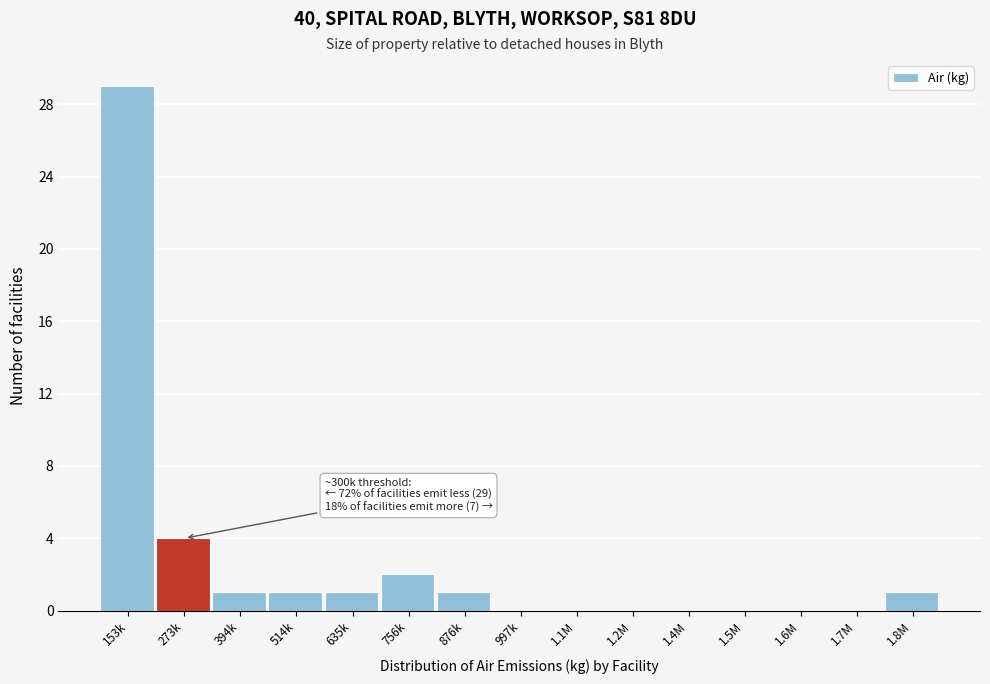

Reading left to right, what are all the values shown in this chart?

153k=29	273k=4	394k=1	514k=1	635k=1	756k=2	876k=1	997k=0	1.1M=0	1.2M=0	1.4M=0	1.5M=0	1.6M=0	1.7M=0	1.8M=1